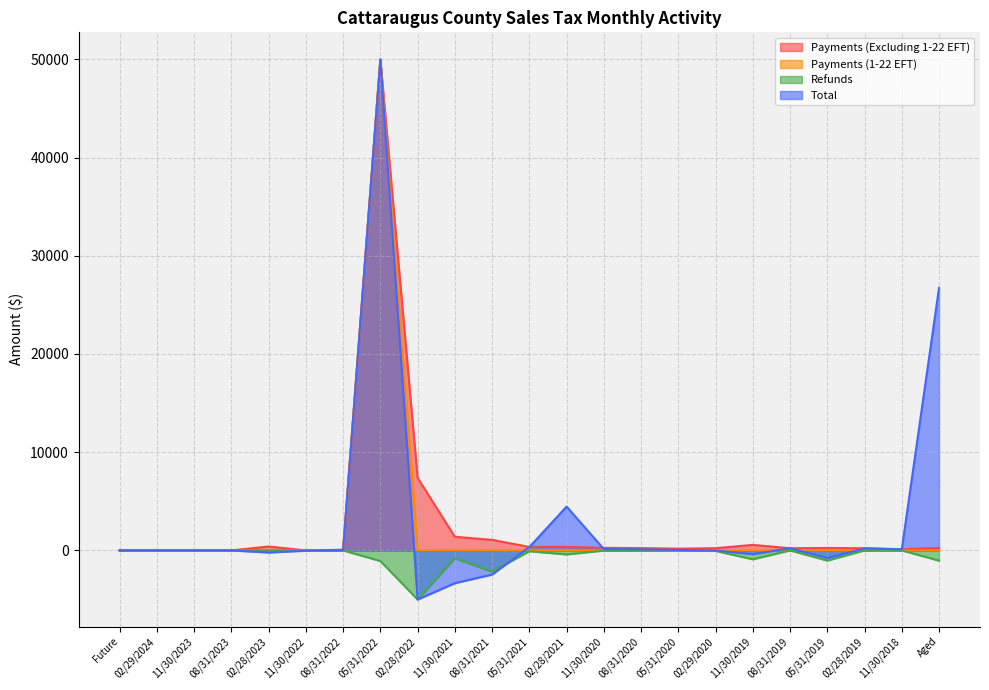

What is the difference between the maximum and second lowest values in the Payments (1-22 EFT) series?

50000.0